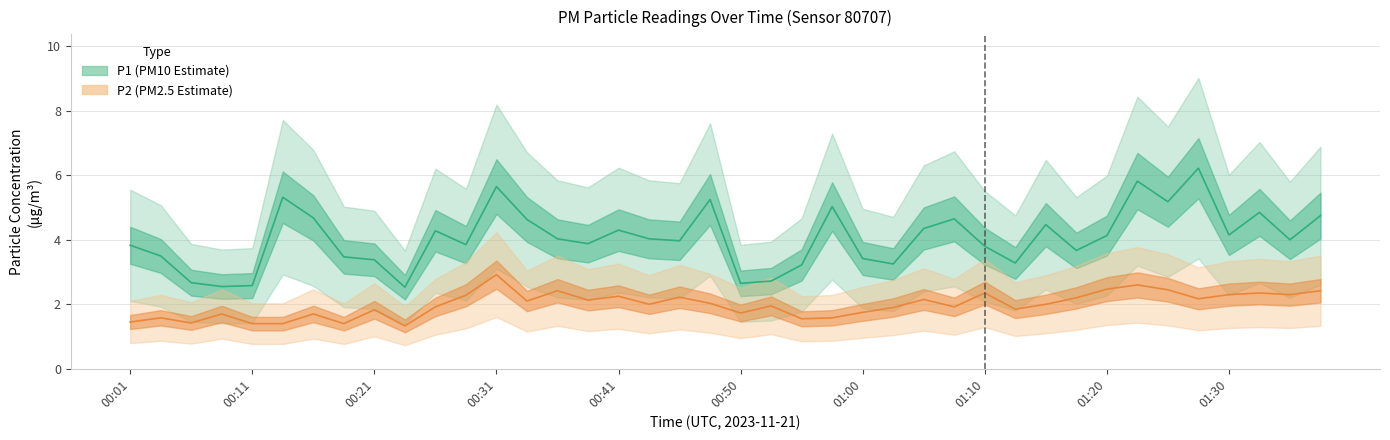

What is the average value of the P1 series?

4.0